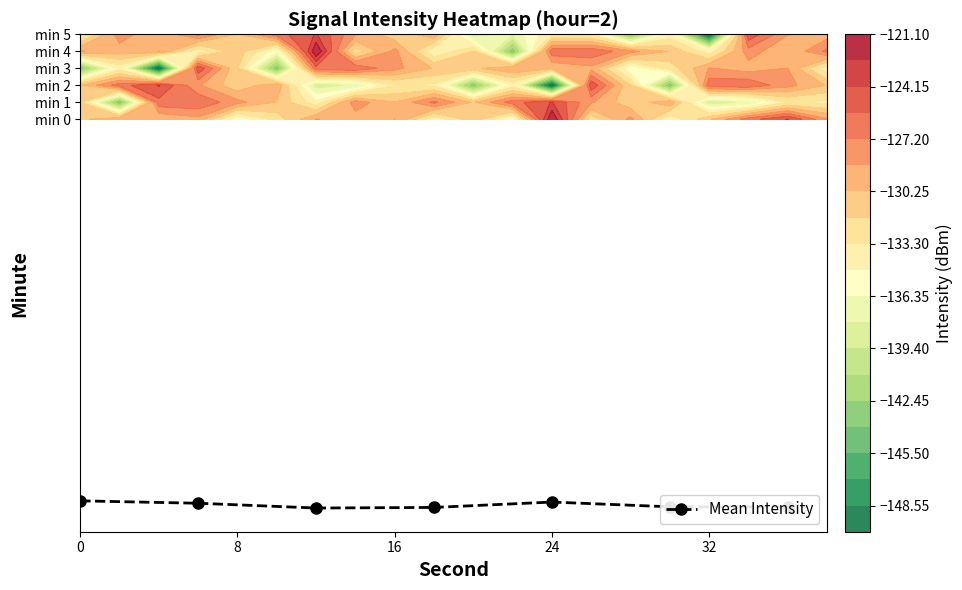

What is the difference between the second highest and minimum values?

0.4